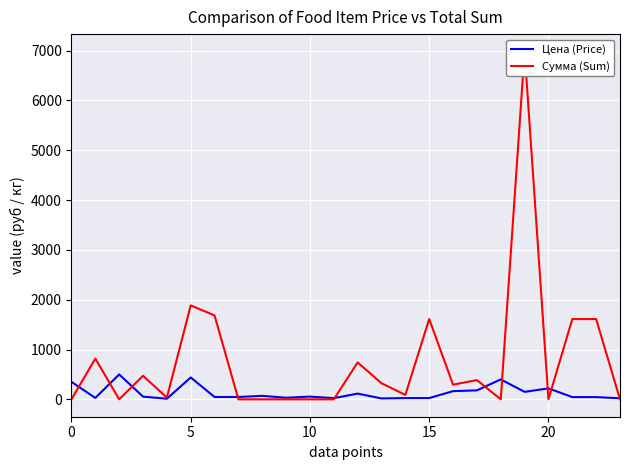

True or false: Цена (Price) has a value of 400.0 at 18.

True